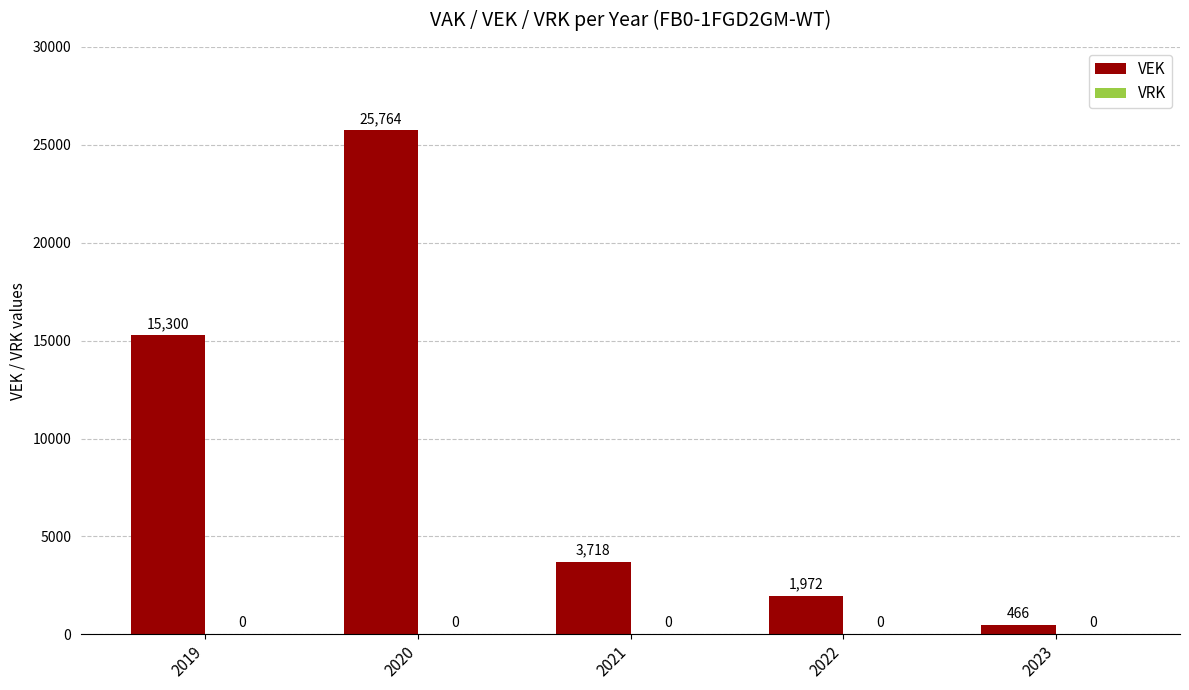

Rank the categories by value from highest to lowest.

2020, 2019, 2021, 2022, 2023